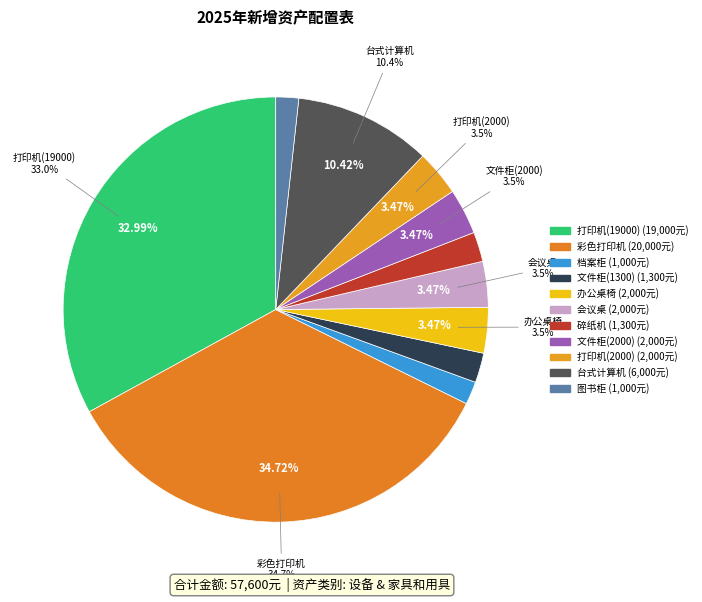

Rank the categories by value from highest to lowest.

彩色打印机, 打印机(19000), 台式计算机, 办公桌椅, 会议桌, 文件柜(2000), 打印机(2000), 文件柜(1300), 碎纸机, 档案柜, 图书柜